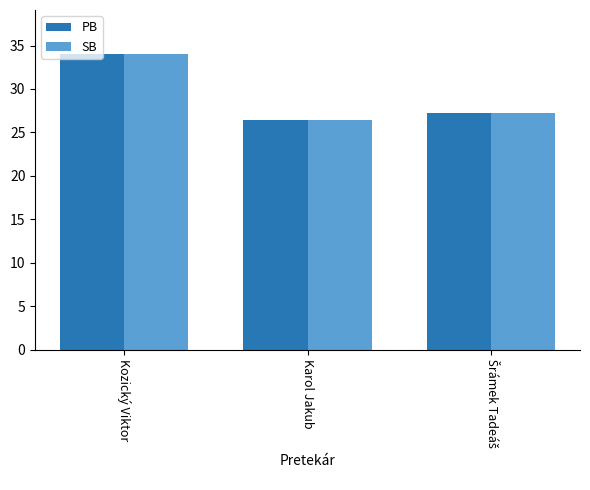

How many groups of bars are there?

3